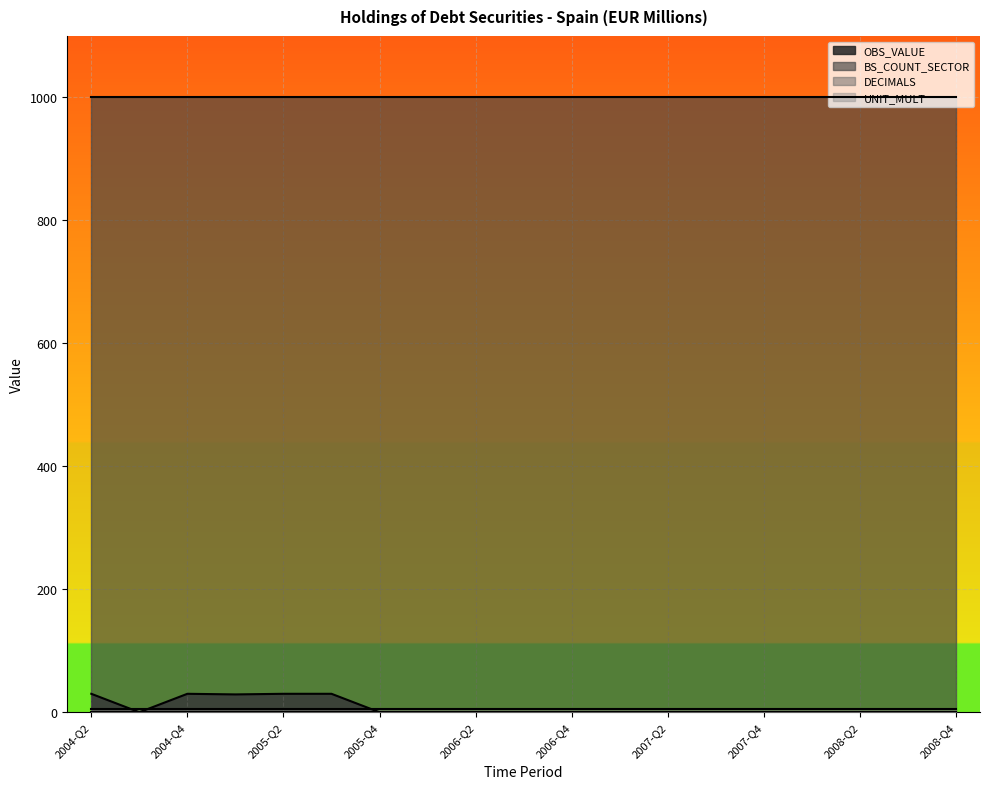

Does the chart display data point markers on the line(s)?

No